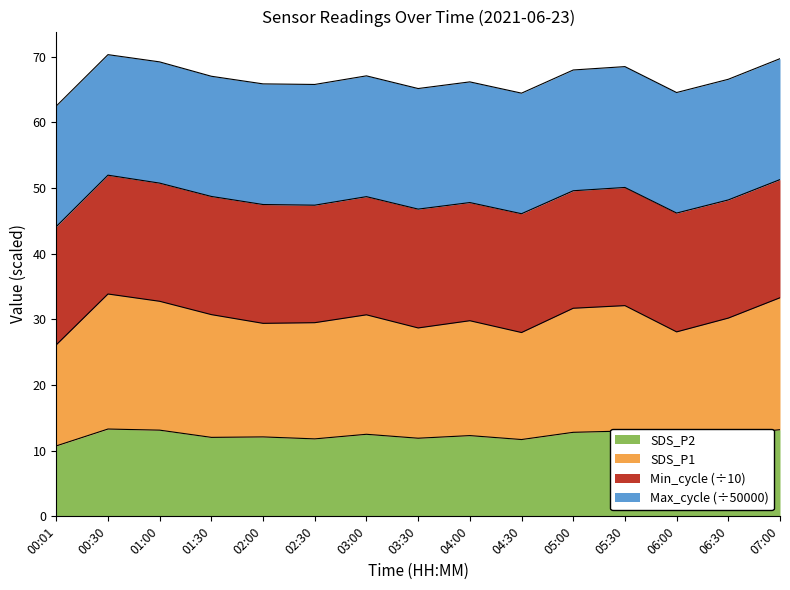

Read the SDS_P2 value at 03:00.

12.5